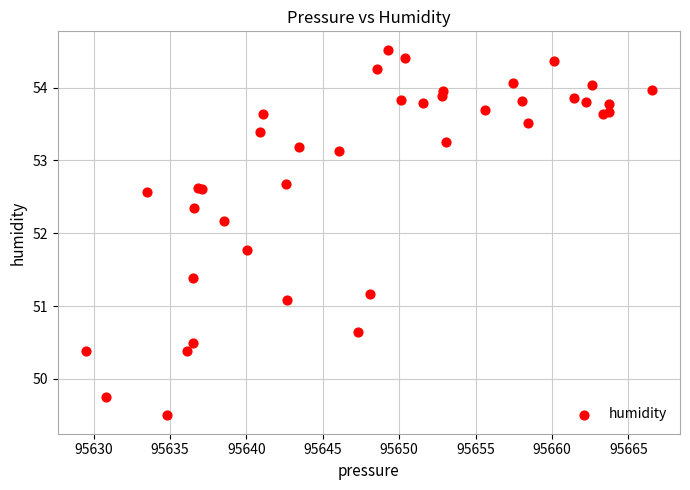

What Y value in the scatter plot is closest to 52?

52.2